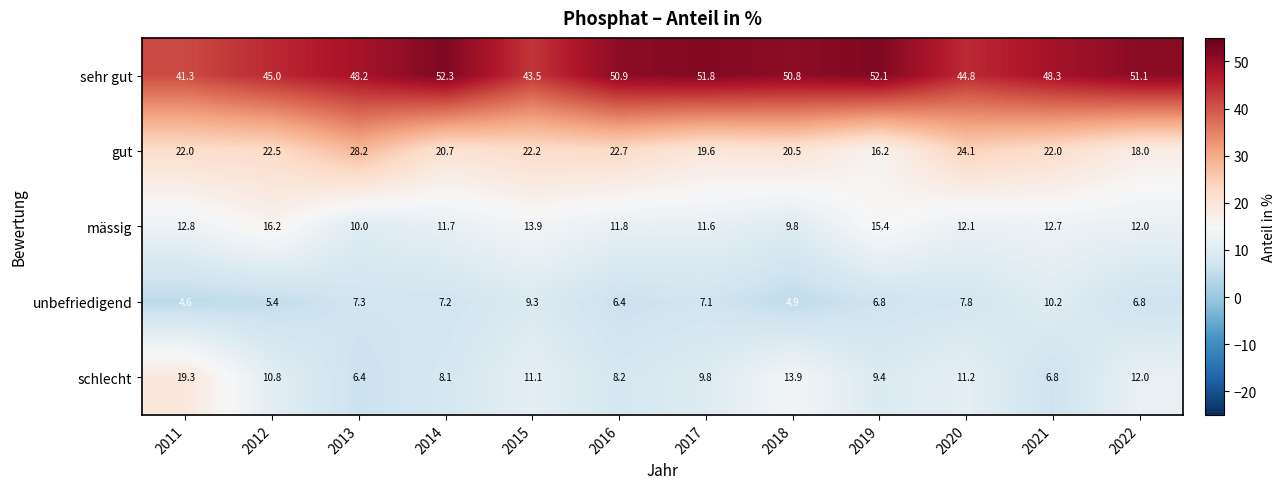

Is it true that schlecht equals 8.2 at 2016?

True